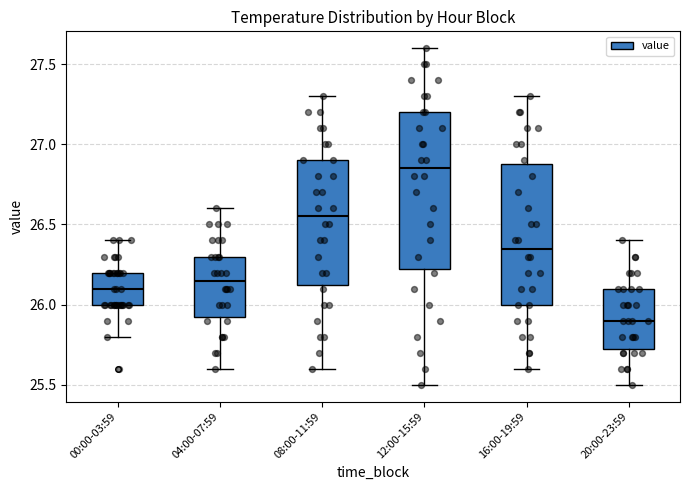

Where does the median line of the box for 00:00-03:59 sit on the y-axis? The values are not printed on the chart, so give them approximately, as read against the axis.

26.10